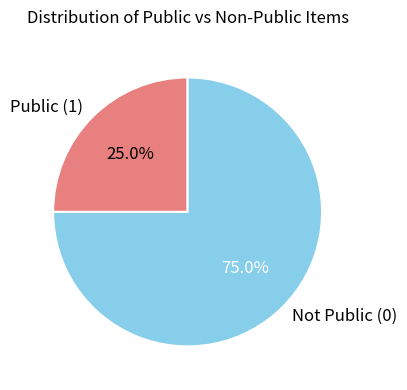

Combined, what portion of the pie is Not Public (0) and Public (1)?

100.0%